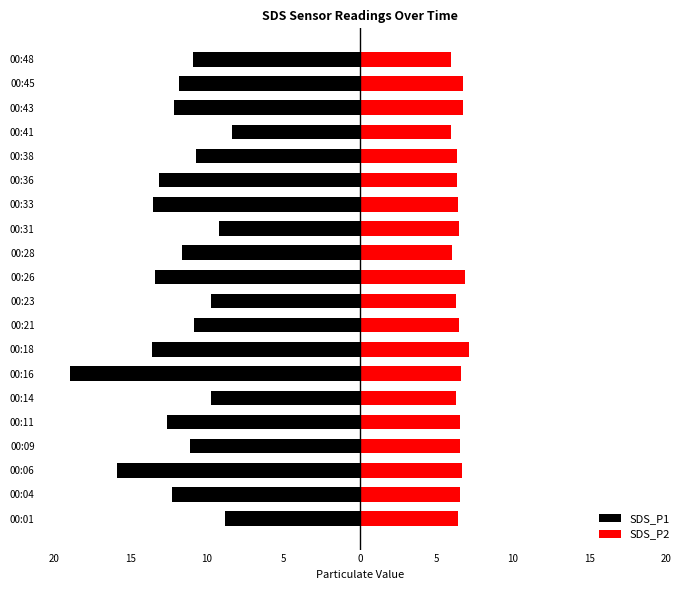

Is it true that SDS_P1 equals -13.9 at 00:41?

False